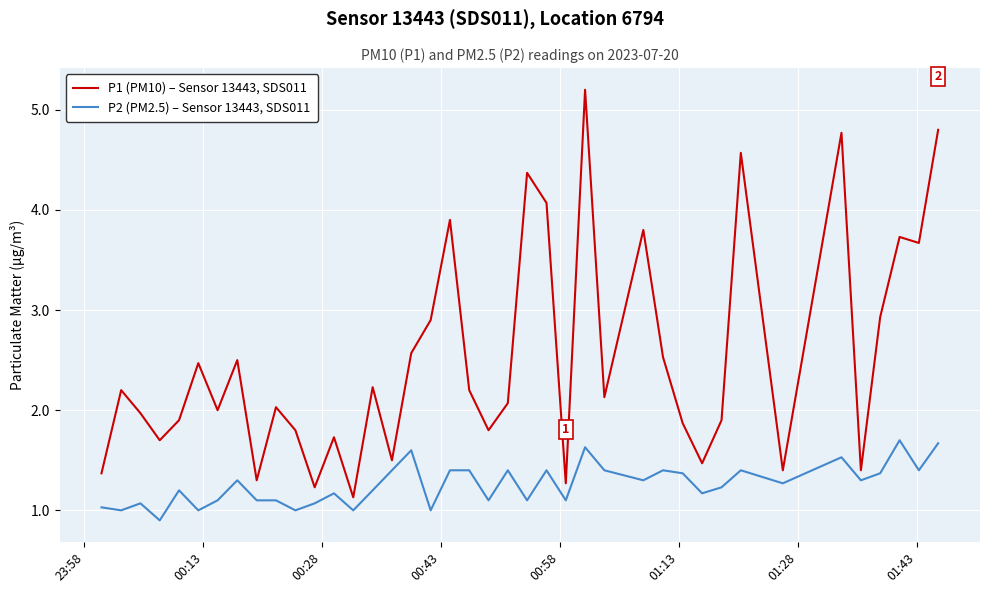

What is the minimum value for P2 (PM2.5) – Sensor 13443, SDS011?

0.9